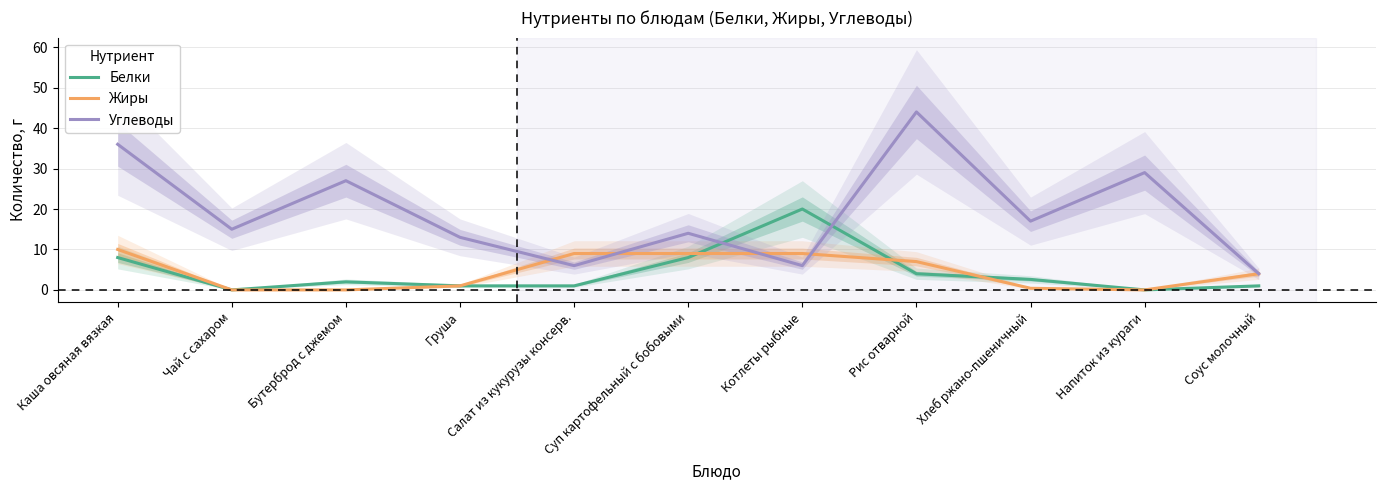

Which has a higher value, Чай с сахаром or Каша овсяная вязкая?

Каша овсяная вязкая